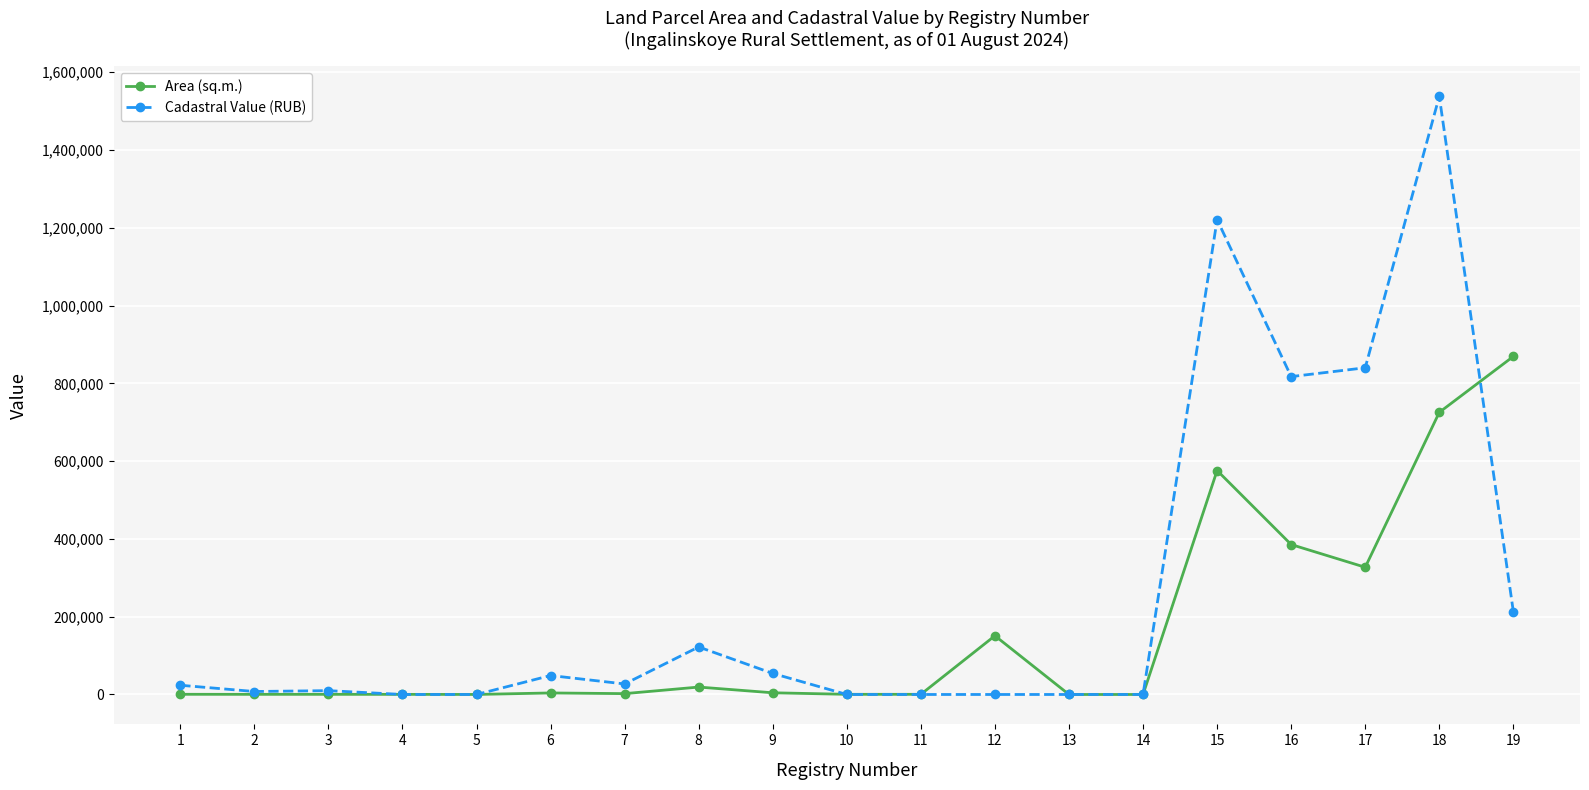

How many series are shown in this chart?

2